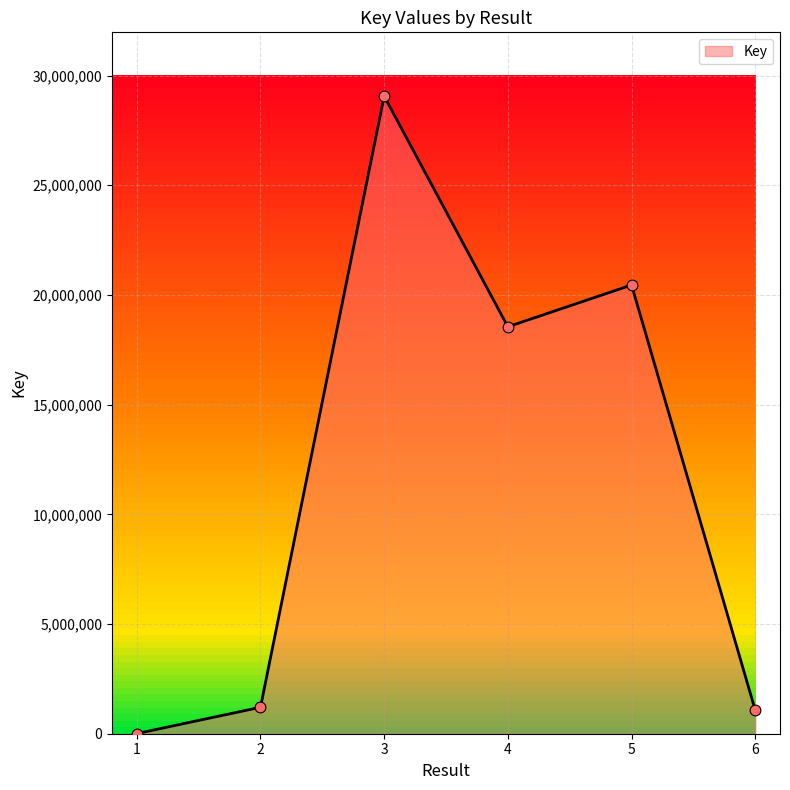

Which has a higher value, 4 or 2?

4